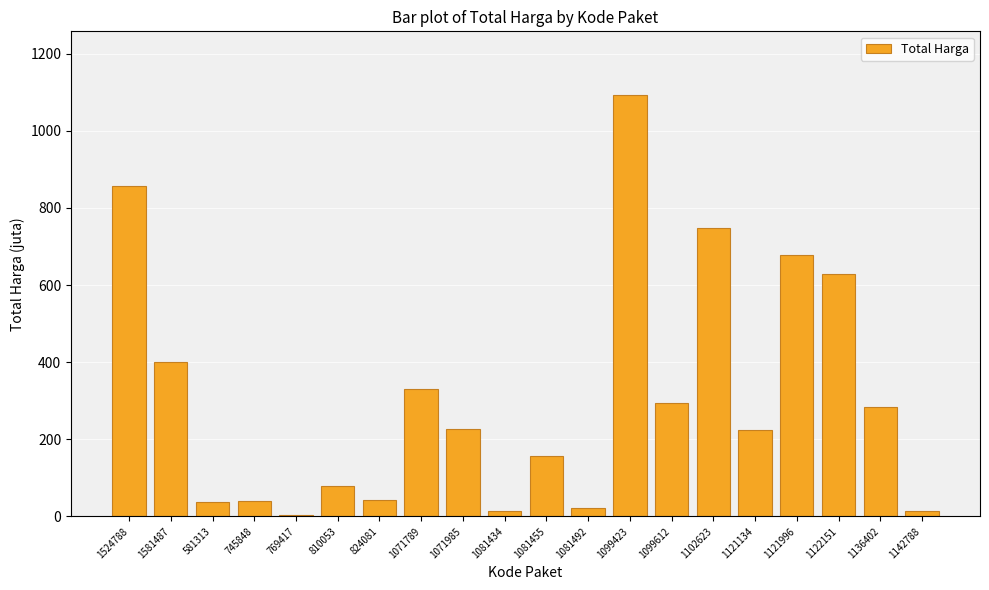

What is the maximum value shown in the chart?

1093.8